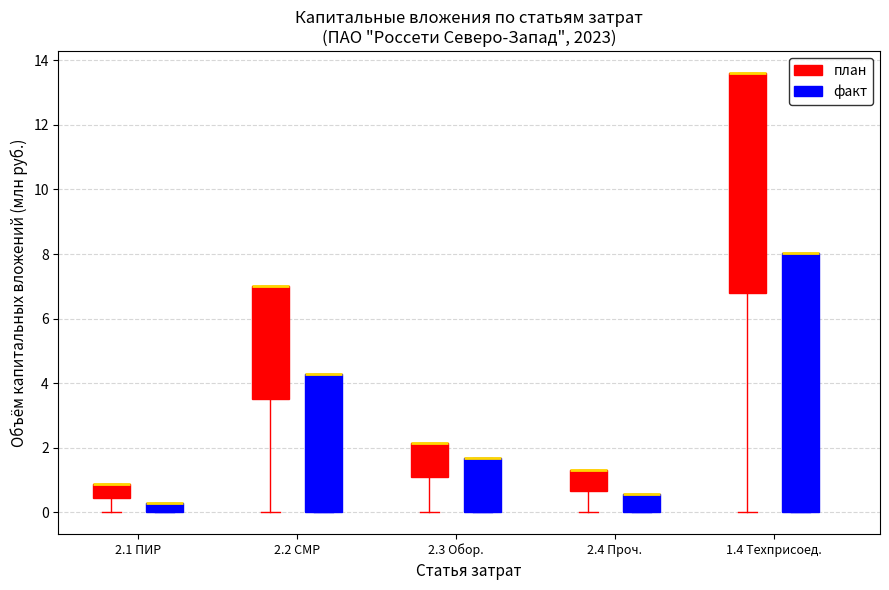

Where does the lower whisker of the box for 2.1 ПИР (план) end on the y-axis? The values are not printed on the chart, so give them approximately, as read against the axis.

0.0